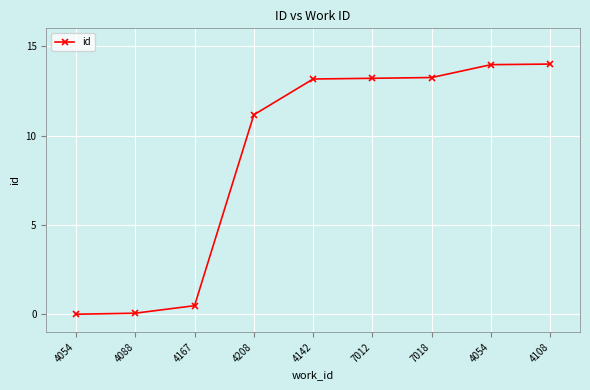

What is the difference between the second highest and minimum values?

14.0